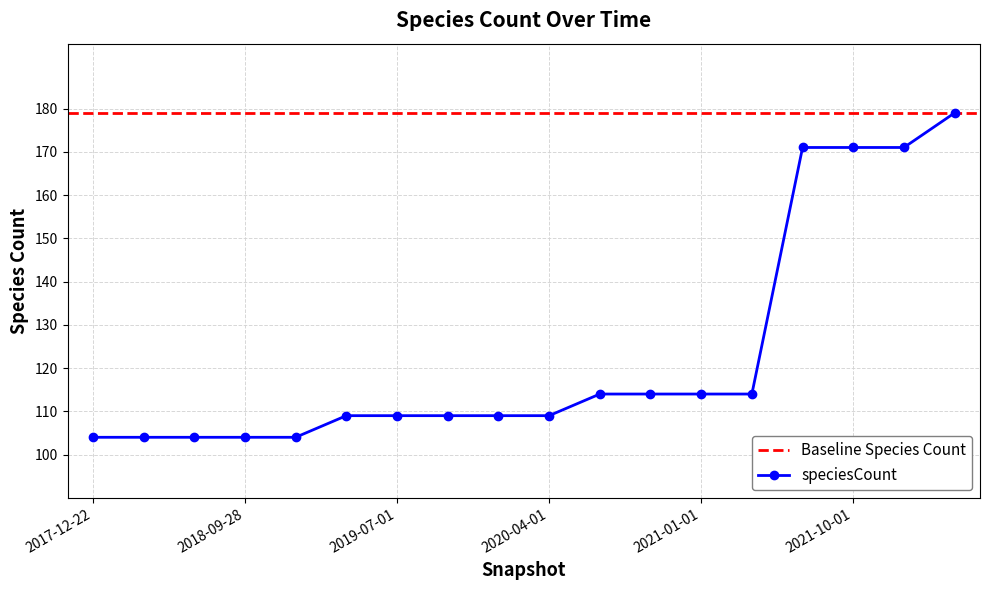

Is it true that the value at 2017-12-22 is 160?

False